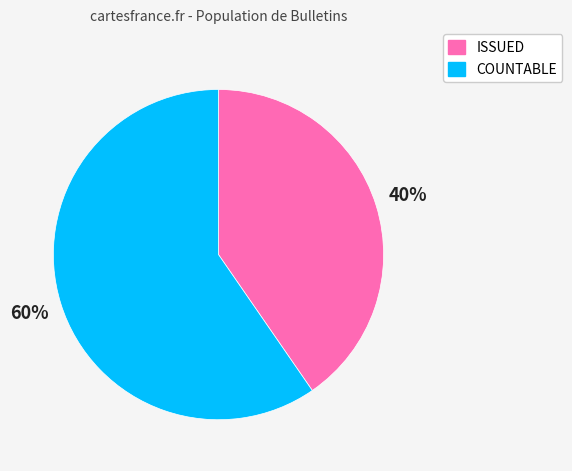

Is there a majority slice in this chart?

Yes